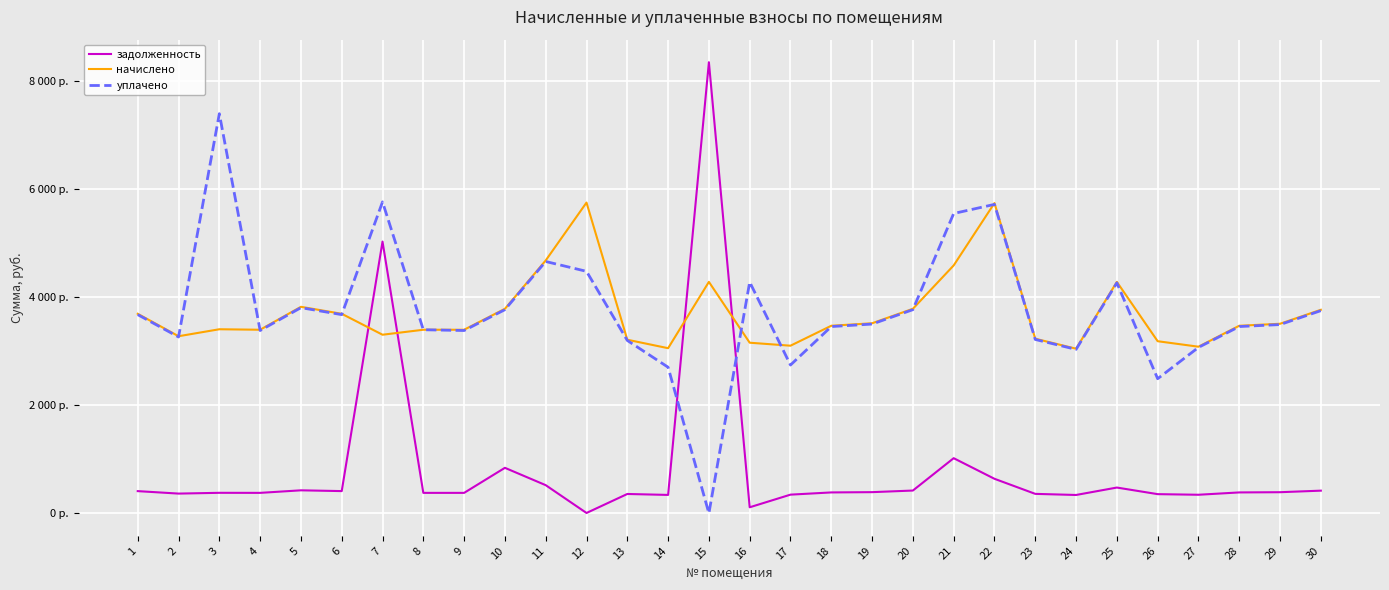

True or false: уплачено has more than 1 interior local peaks.

True